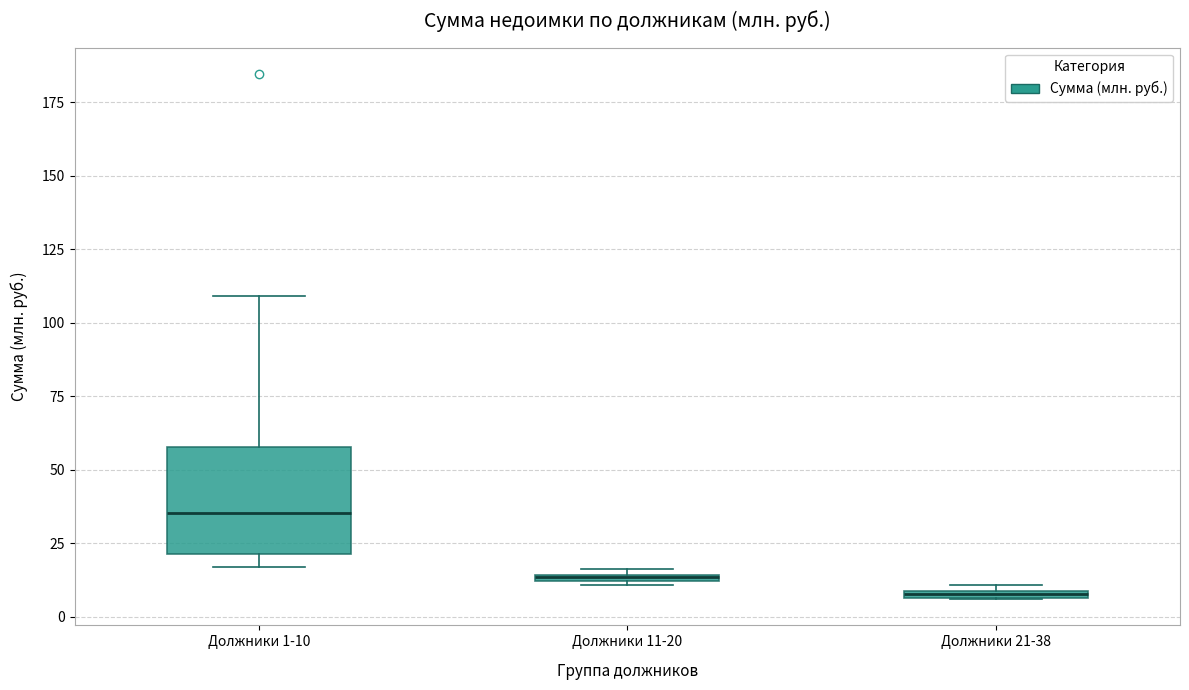

Which box is the tallest, from its lower edge to its upper edge?

Должники 1-10